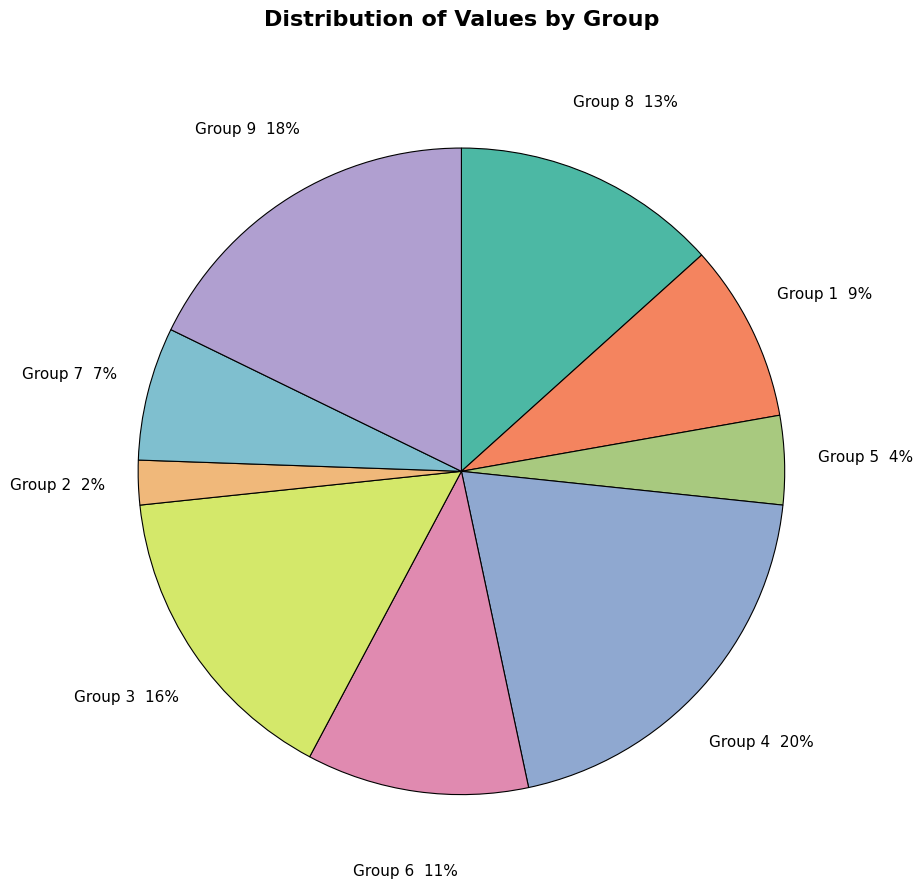

How many segments does this pie chart have?

9